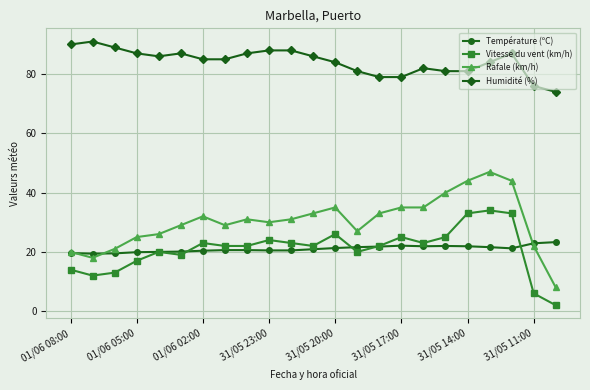

What is the difference between the maximum and minimum values in the Vitesse du vent (km/h) series?

32.0